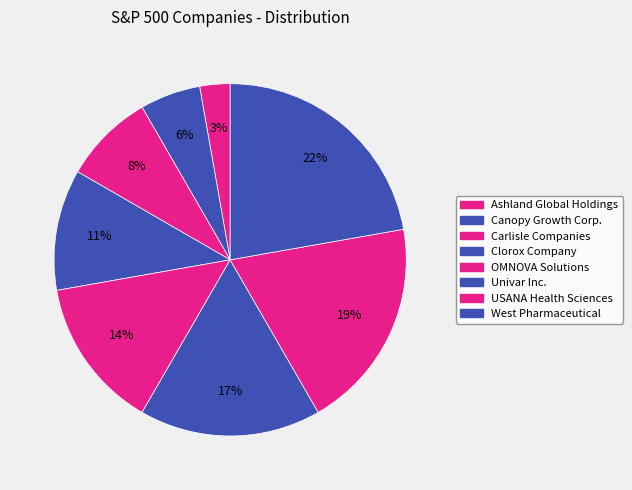

Which category has the smallest portion of the pie?

Ashland Global Holdings Inc.